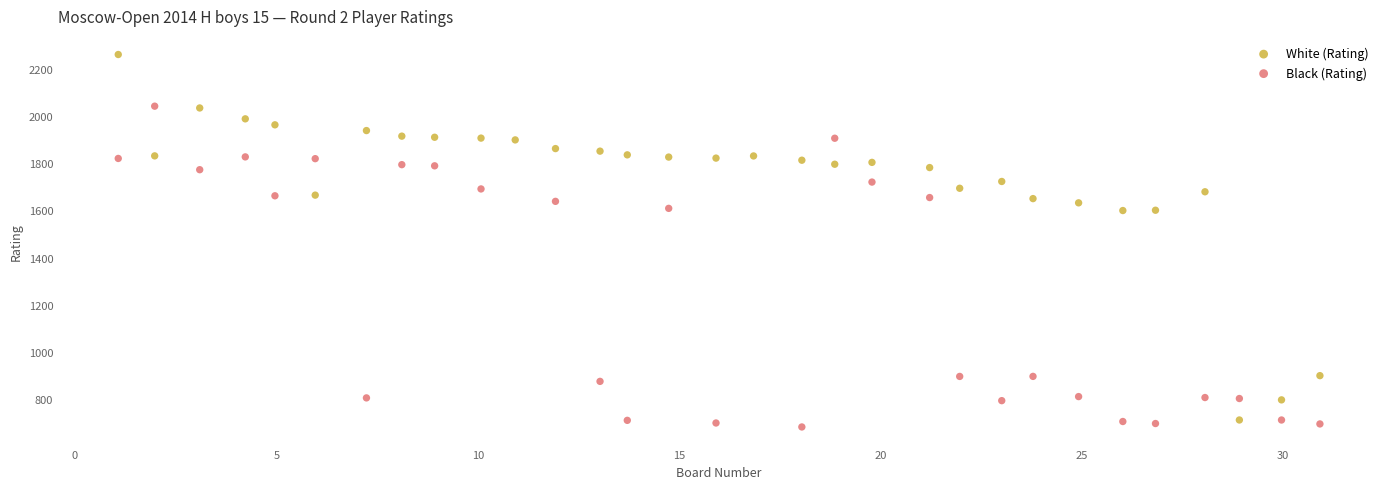

Which series reaches the maximum Y coordinate?

White (Rating)